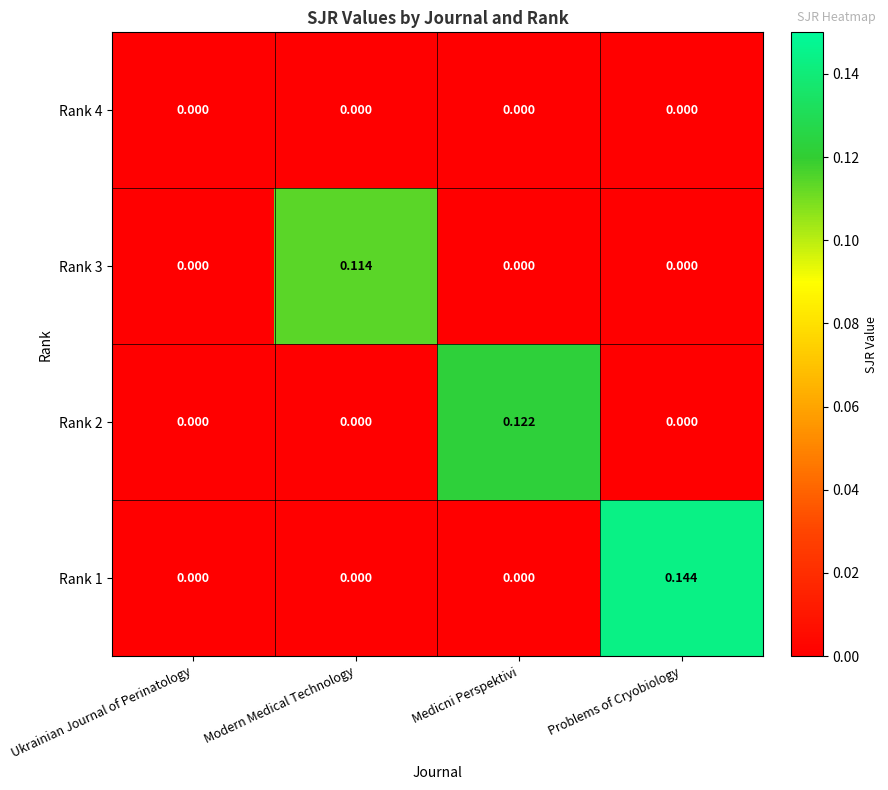

Between Ukrainian Journal of Perinatology and Medicni Perspektivi, which series saw the biggest shift?

Rank 2